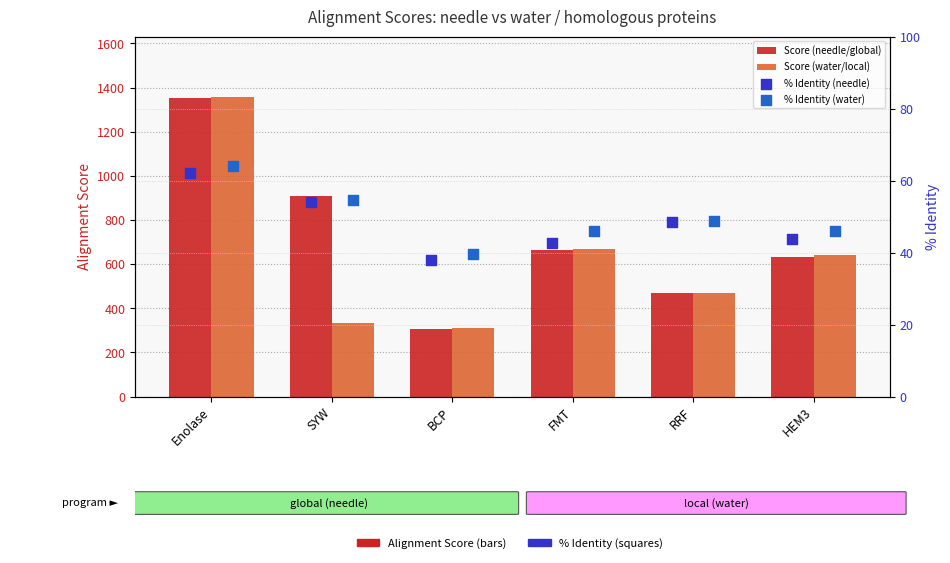

What is the total value across all series at Enolase?

2836.2